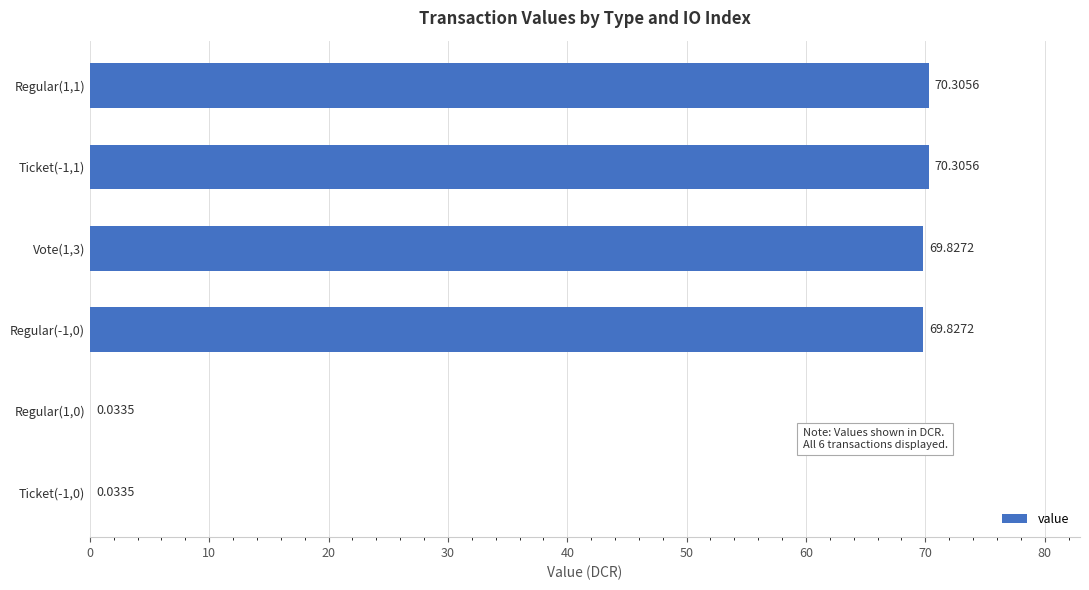

How many distinct data groups are displayed?

1